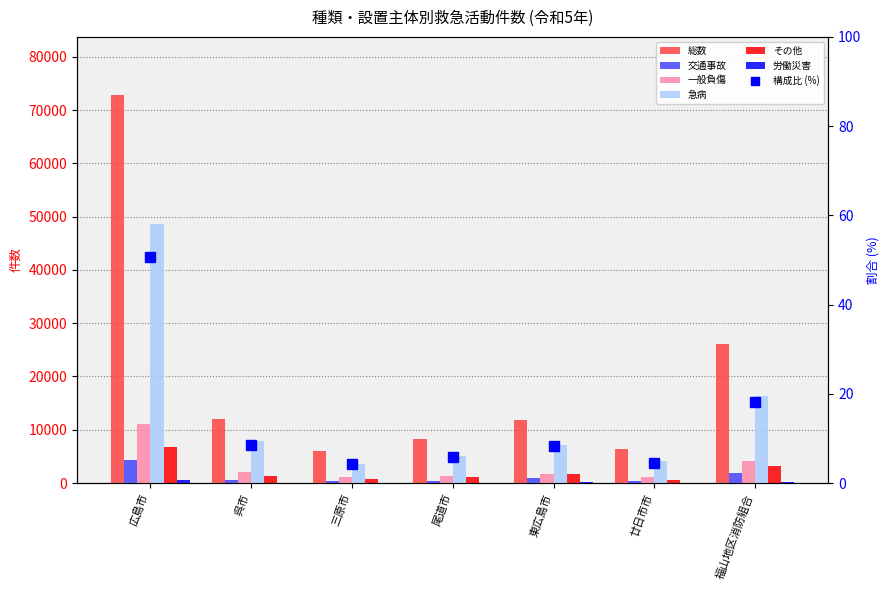

What is the value of the 労働災害 bar at the 3rd from the left?

47